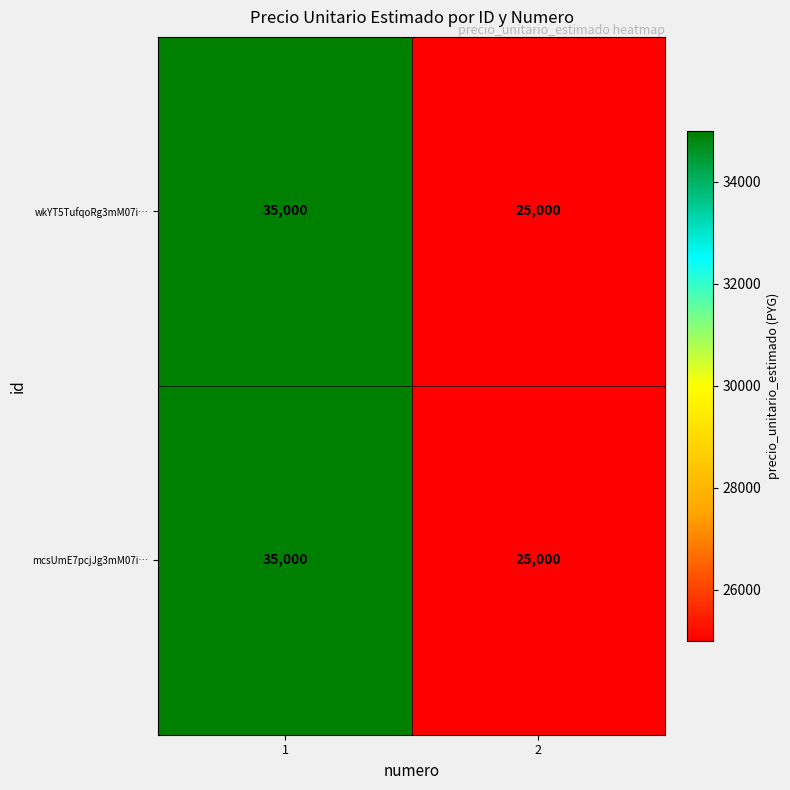

The wkYT5TufqoRg3mM07i… series shows 35000 at 1. True or false?

True